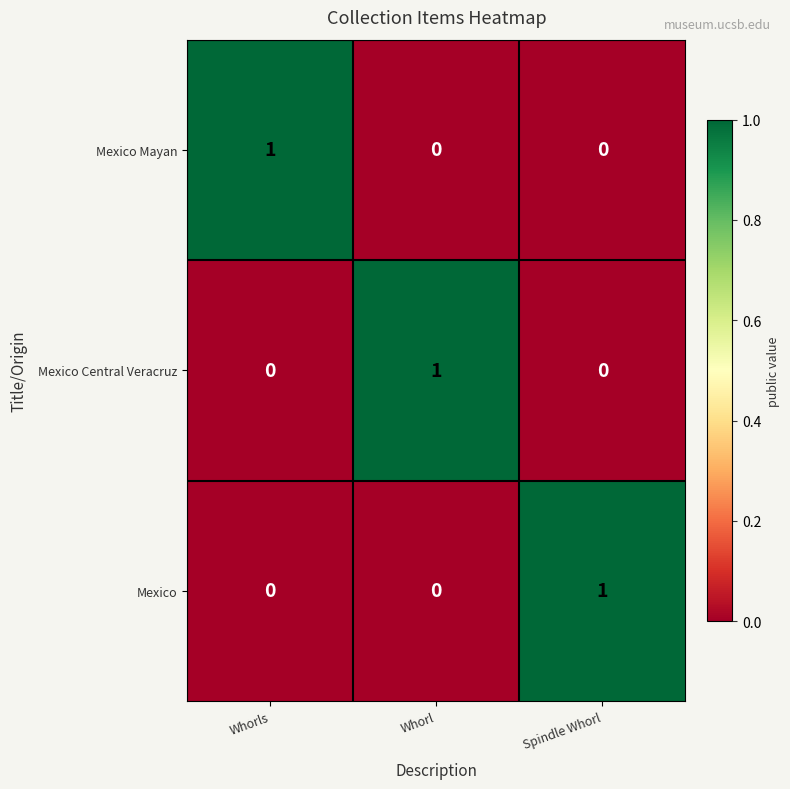

The value of Mexico at Whorl is 0. True or false?

True